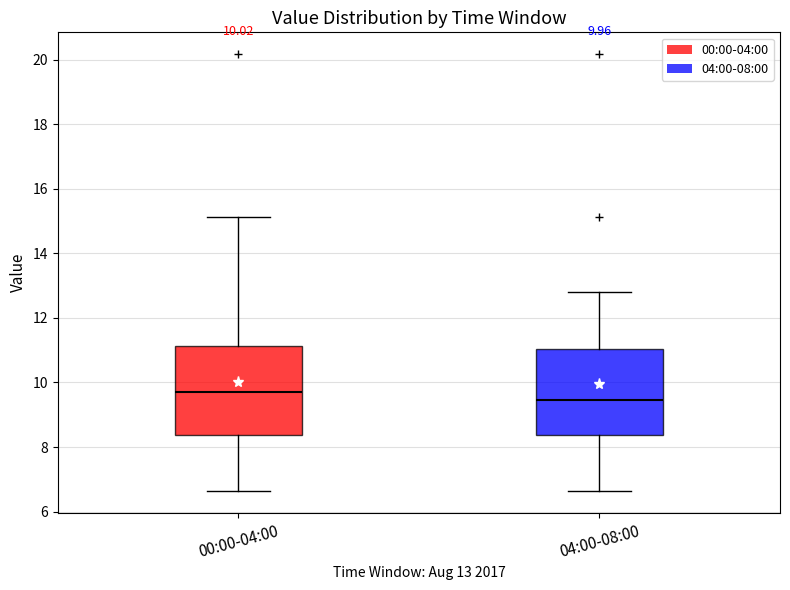

Which box has the lowest median line?

04:00-08:00